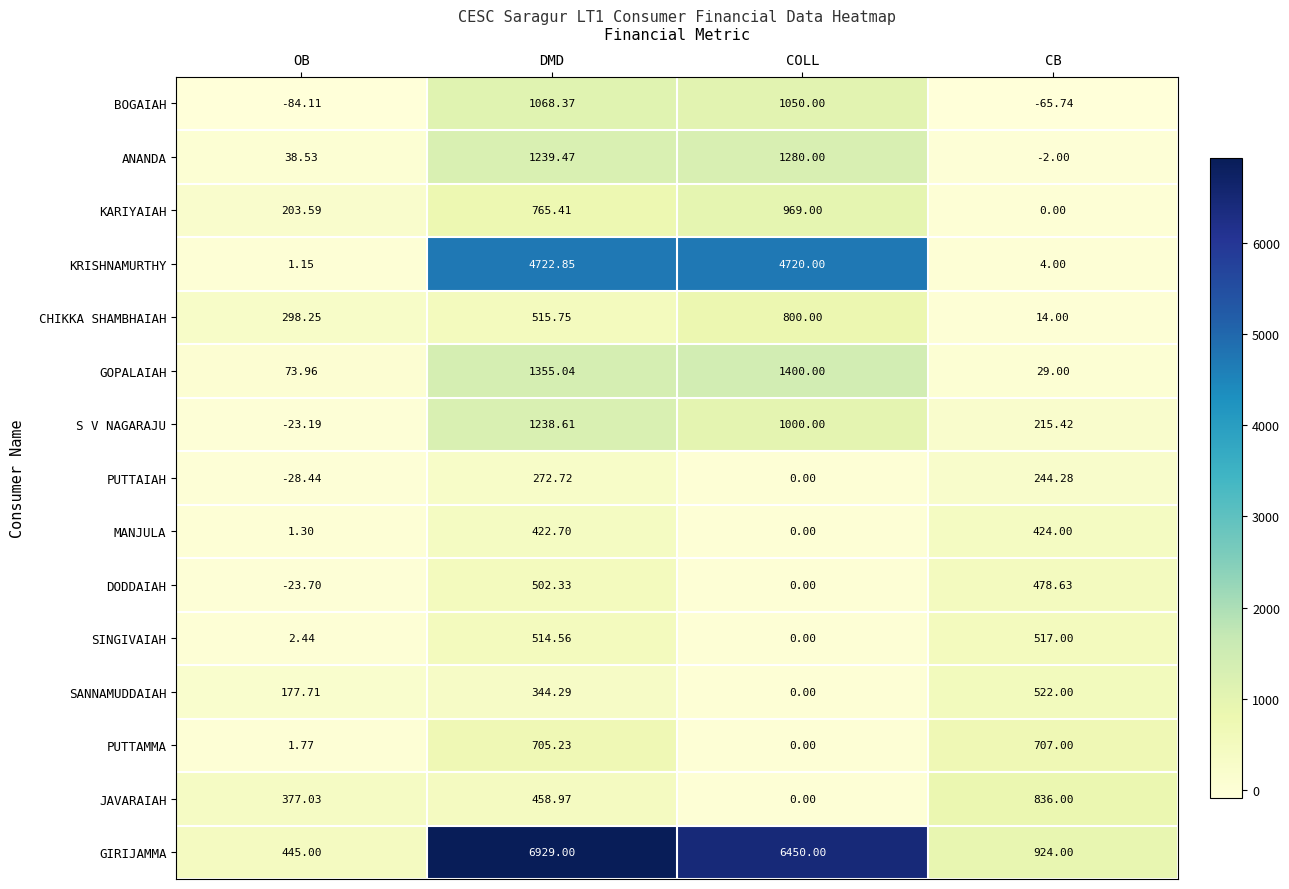

Between OB and COLL, which series saw the biggest shift?

GIRIJAMMA